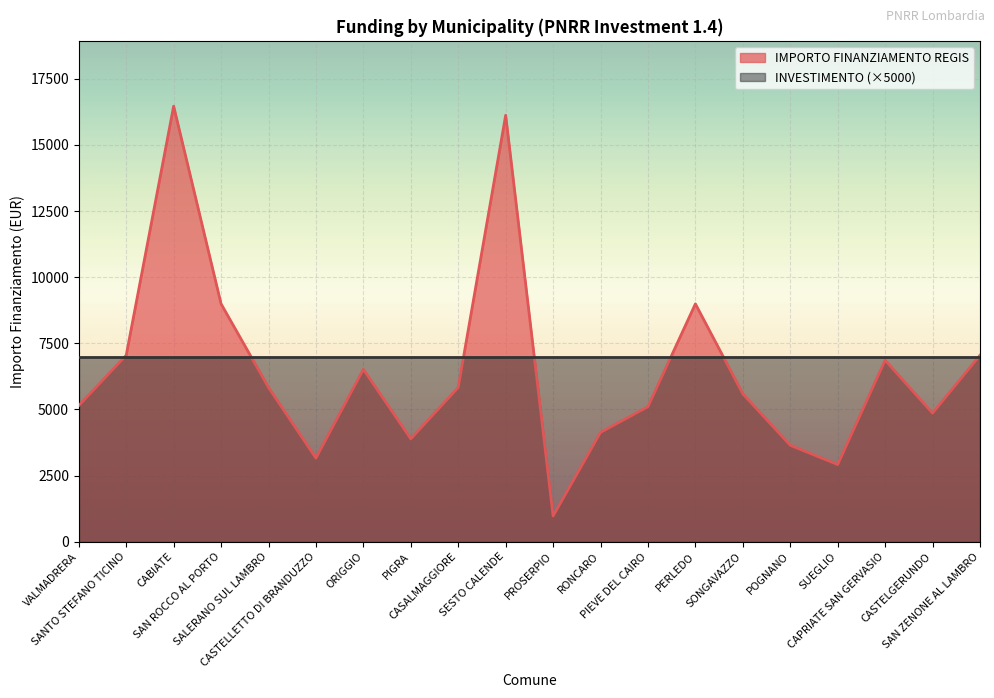

True or false: the data has more than 1 interior local peaks.

True